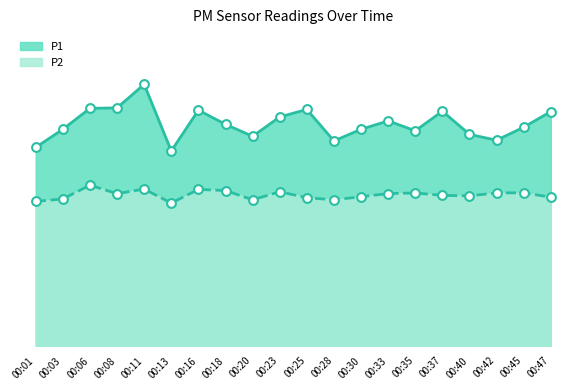

What is the total value across all series at 00:45?

51.9